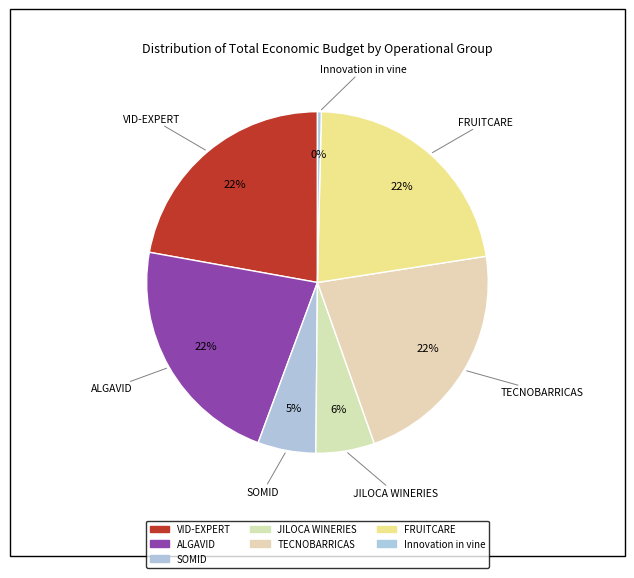

Count the number of slices in the pie.

7